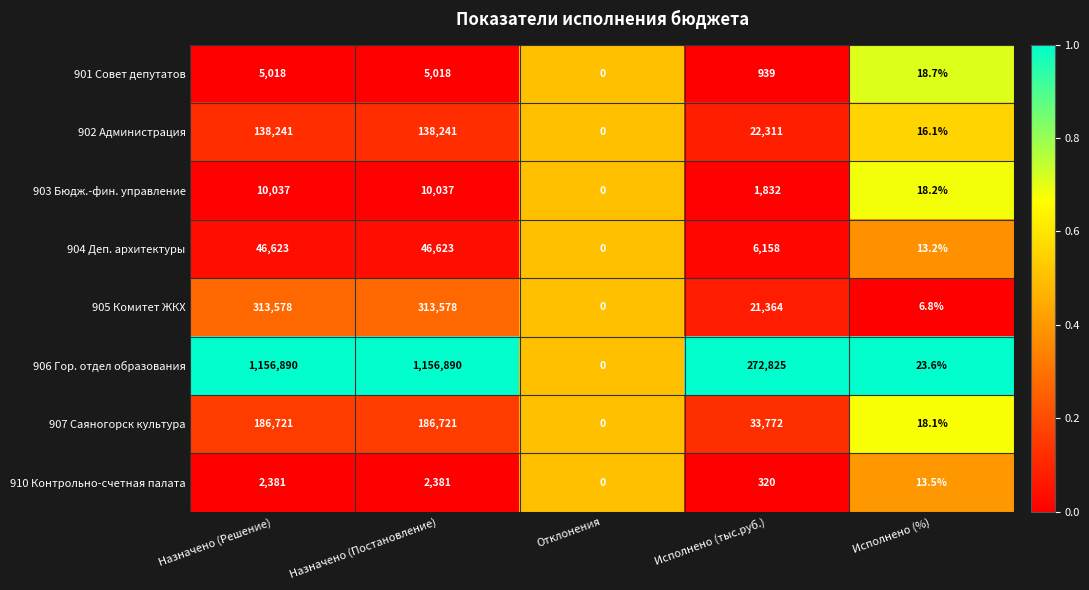

Rank the series at Назначено (Постановление) from highest to lowest value.

906 Гор. отдел образования, 905 Комитет ЖКХ, 907 Саяногорск культура, 902 Администрация, 904 Деп. архитектуры, 903 Бюдж.-фин. управление, 901 Совет депутатов, 910 Контрольно-счетная палата